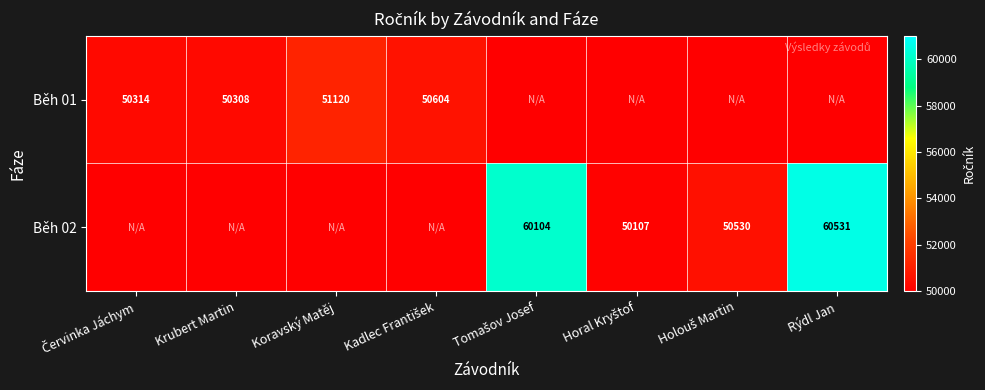

The Běh 01 series shows 79989 at Koravský Matěj. True or false?

False